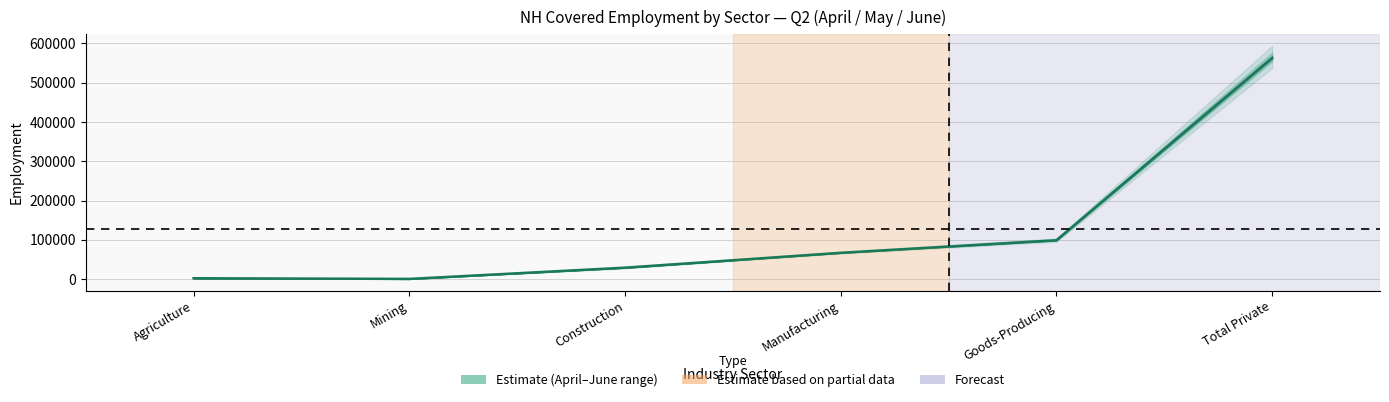

Reading right to left, extract all data points from this chart.

April Employment: Total Private=554156	Goods-Producing=98241	Manufacturing=67201	Construction=28401	Mining=578	Agriculture=2061
May Employment: Total Private=563469	Goods-Producing=99032	Manufacturing=66995	Construction=29203	Mining=605	Agriculture=2229
June Employment: Total Private=576488	Goods-Producing=100277	Manufacturing=67569	Construction=29730	Mining=604	Agriculture=2374